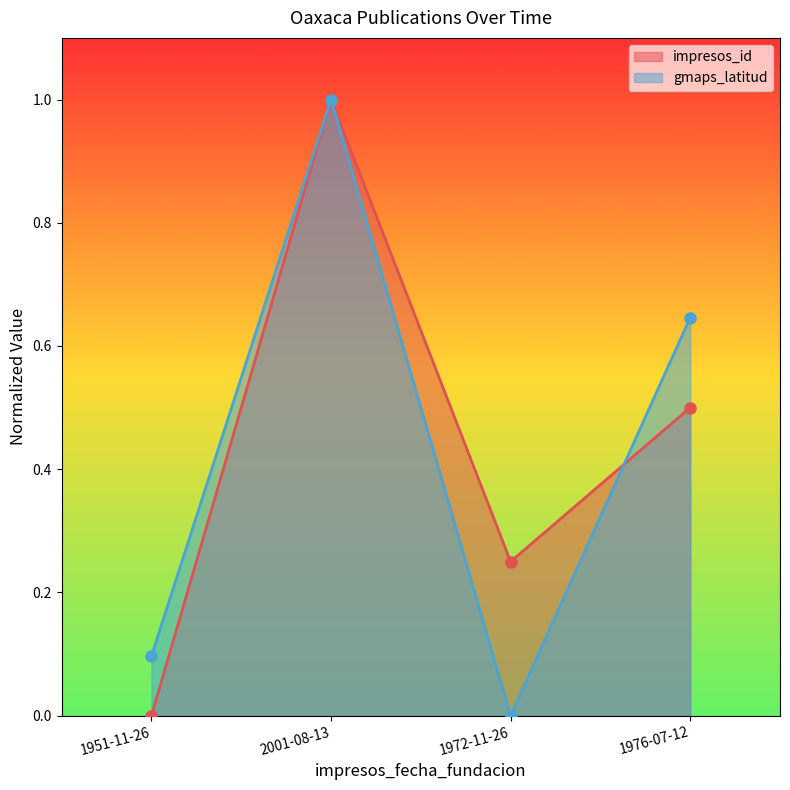

Reading left to right, list all the values displayed in this chart.

impresos_id: 0.0	1.0	0.2	0.5
gmaps_latitud: 0.1	1.0	0.0	0.6